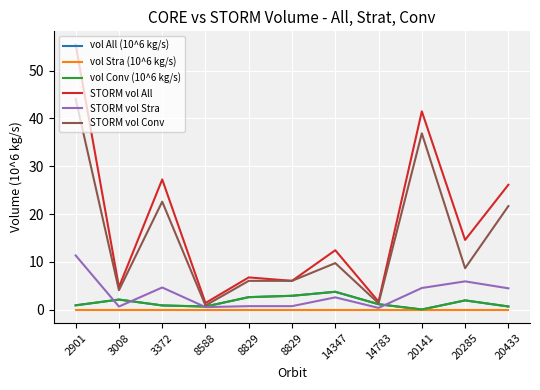

What is the sum of the vol All (10^6 kg/s) values at 14347 and 8588?

4.4